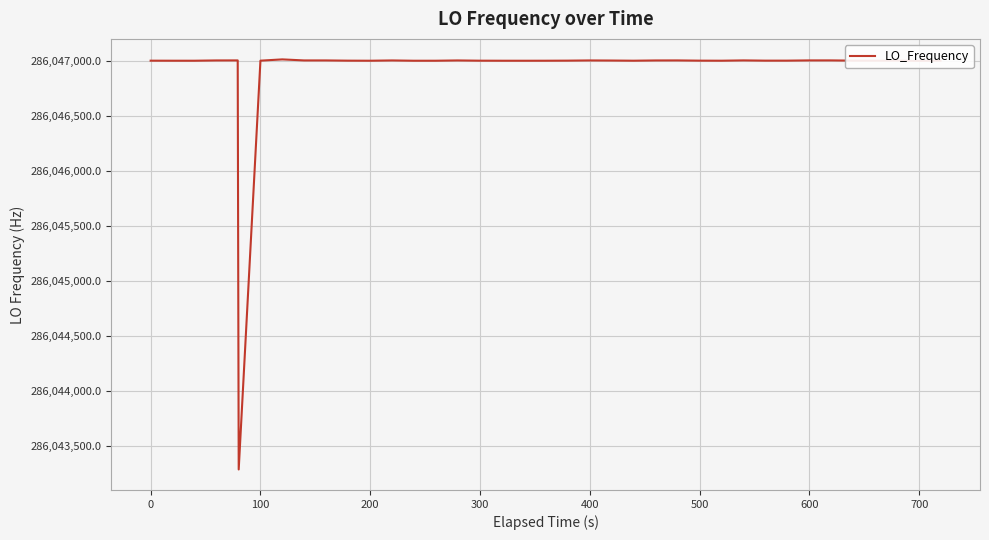

What is the minimum value shown in the chart?

286043290.6